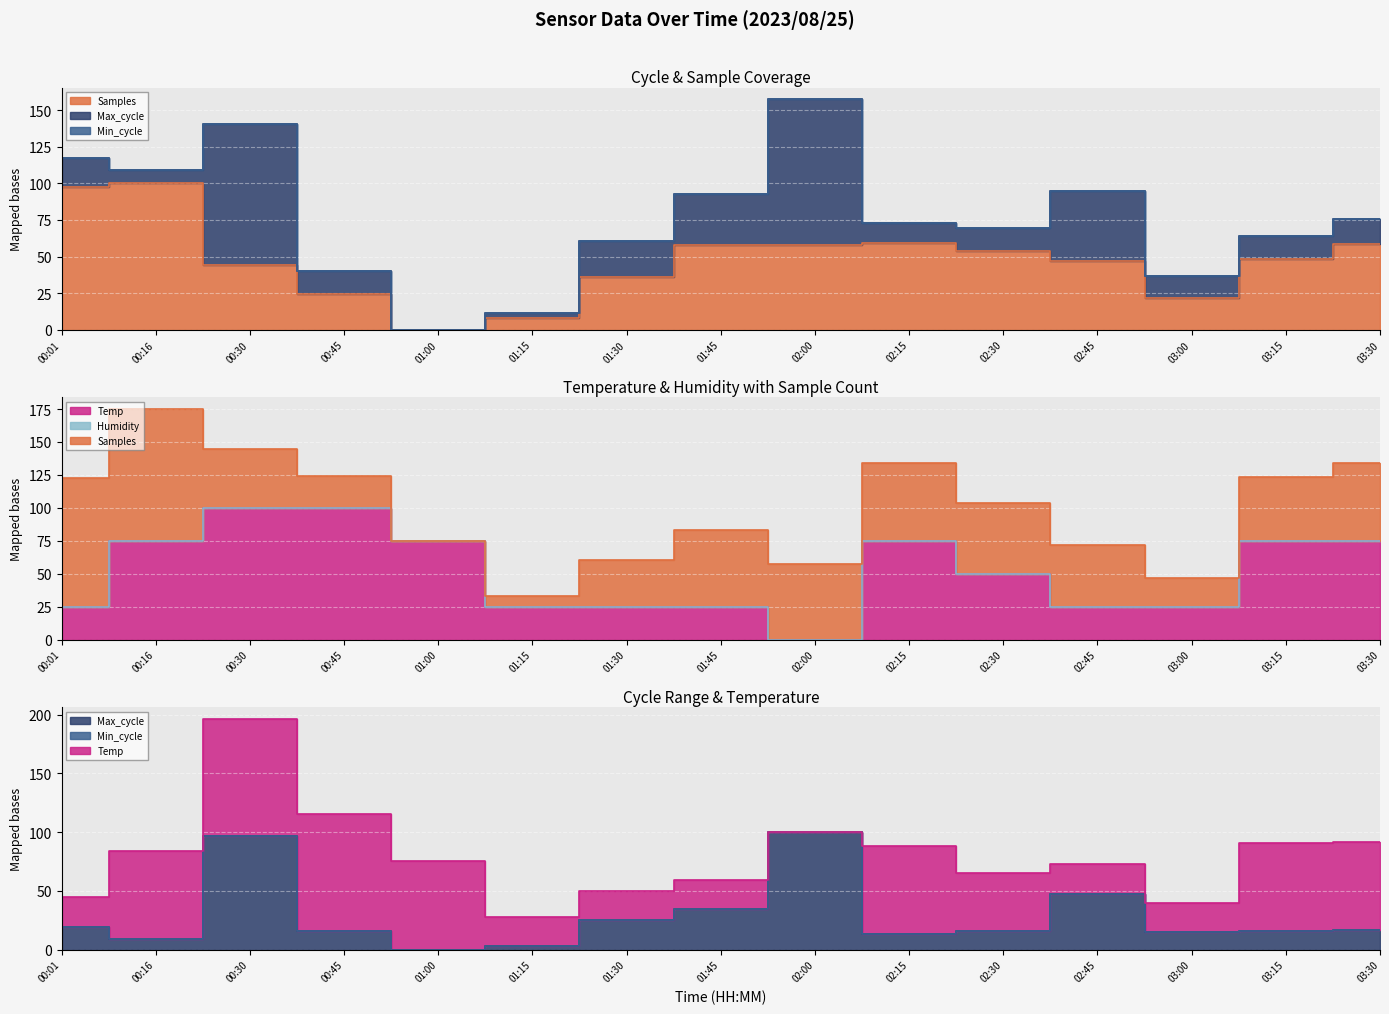

At which label does Samples reach its peak?

00:16